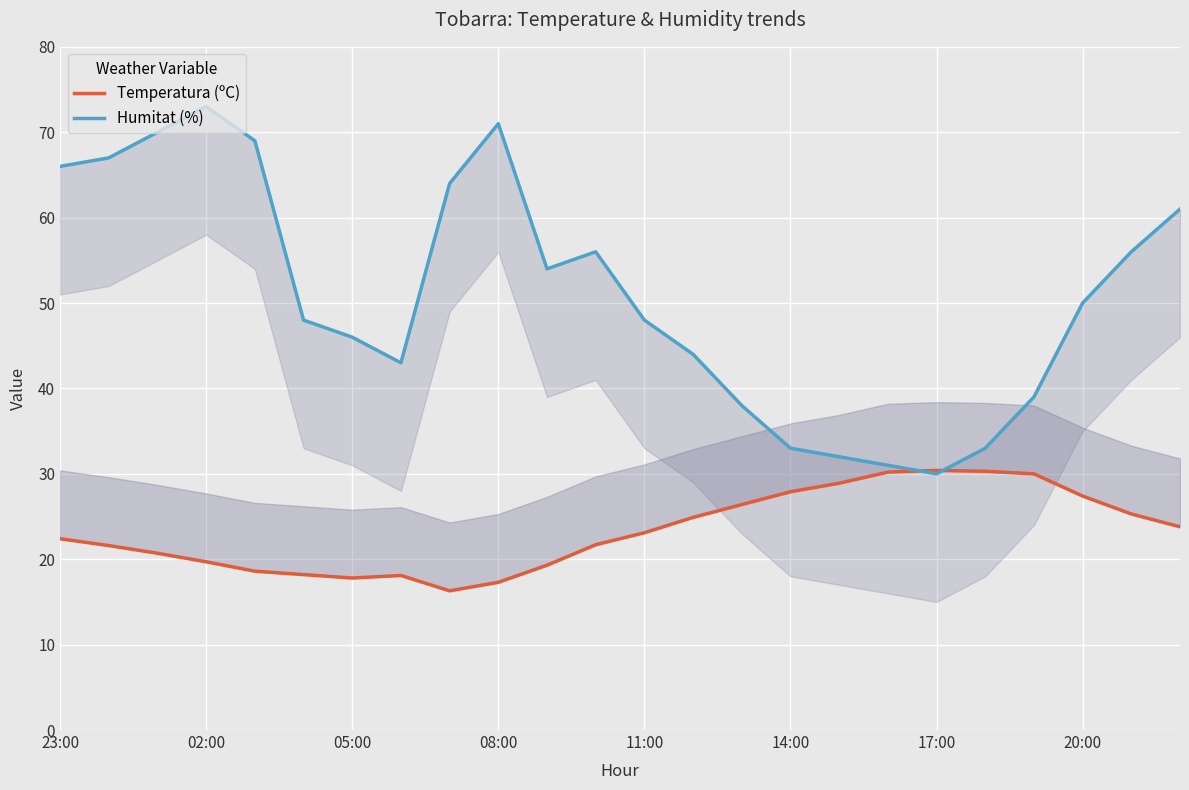

What is the greatest value displayed?

73.0